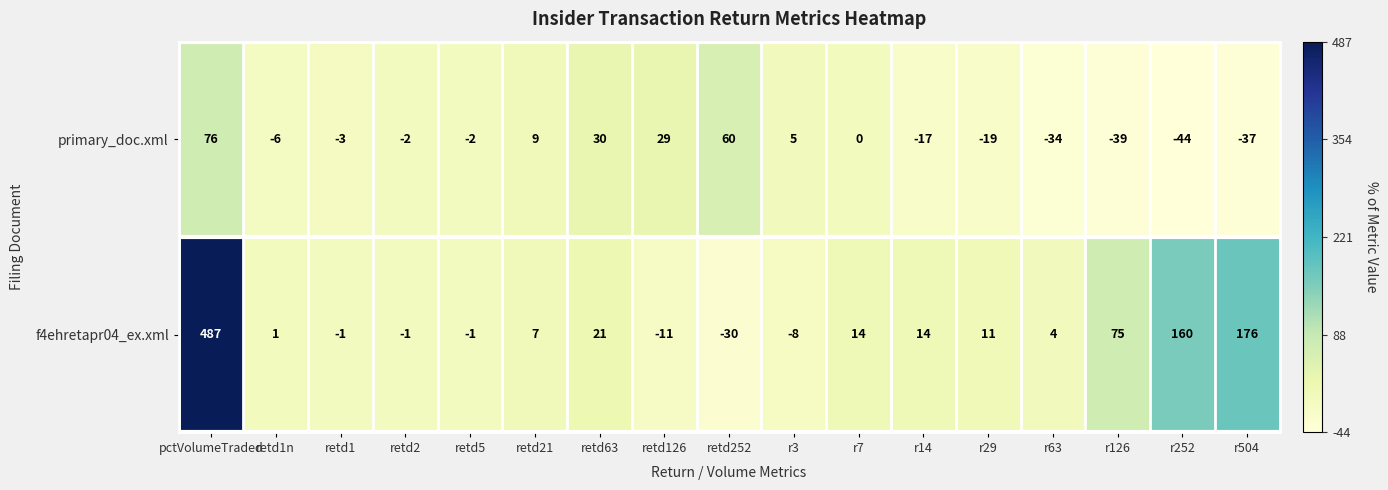

What is the sum of the primary_doc.xml values at retd63 and r29?

11